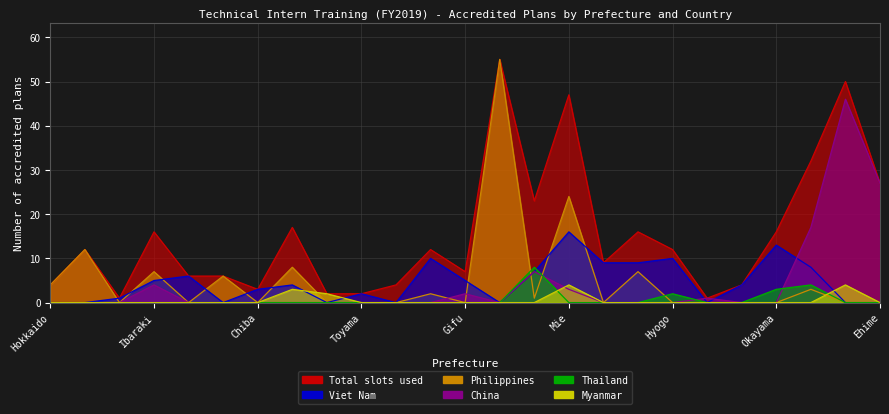

What is the difference between the maximum and minimum values in the Viet Nam series?

16